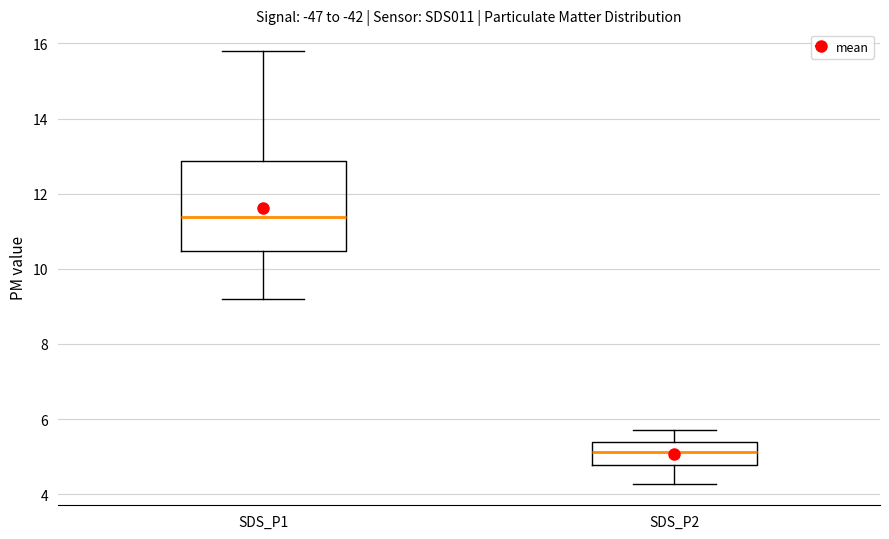

Which box is the tallest, from its lower edge to its upper edge?

SDS_P1